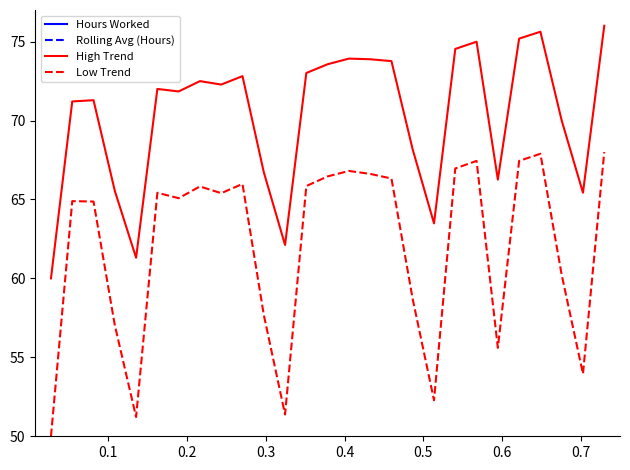

True or false: Low Trend and Hours Worked intersect in this chart.

False